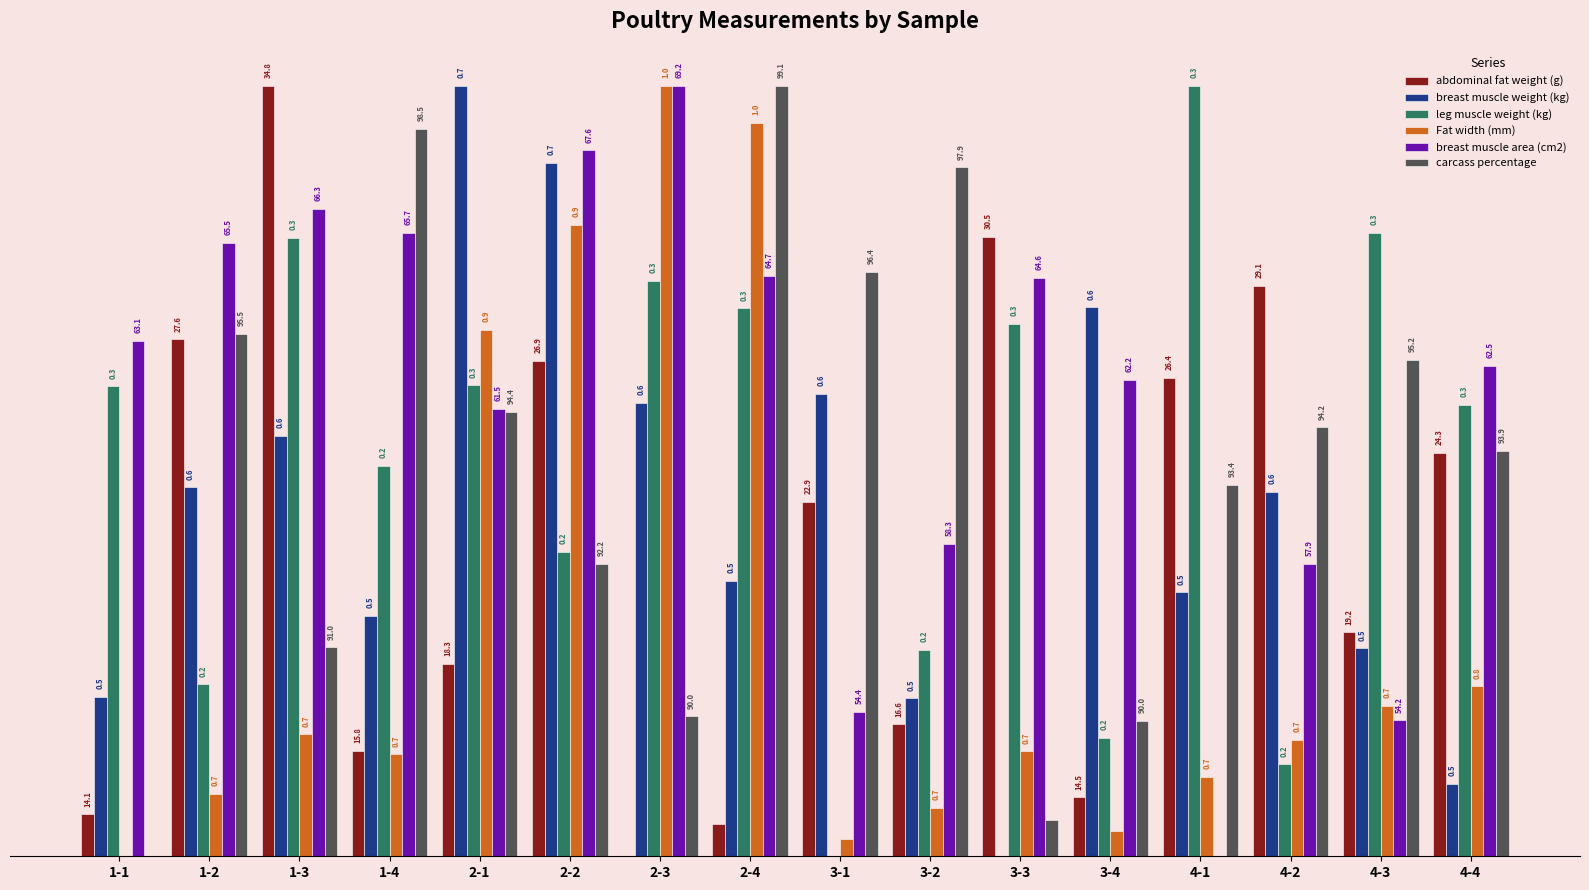

At which category is the sum across all series the highest?

2-2